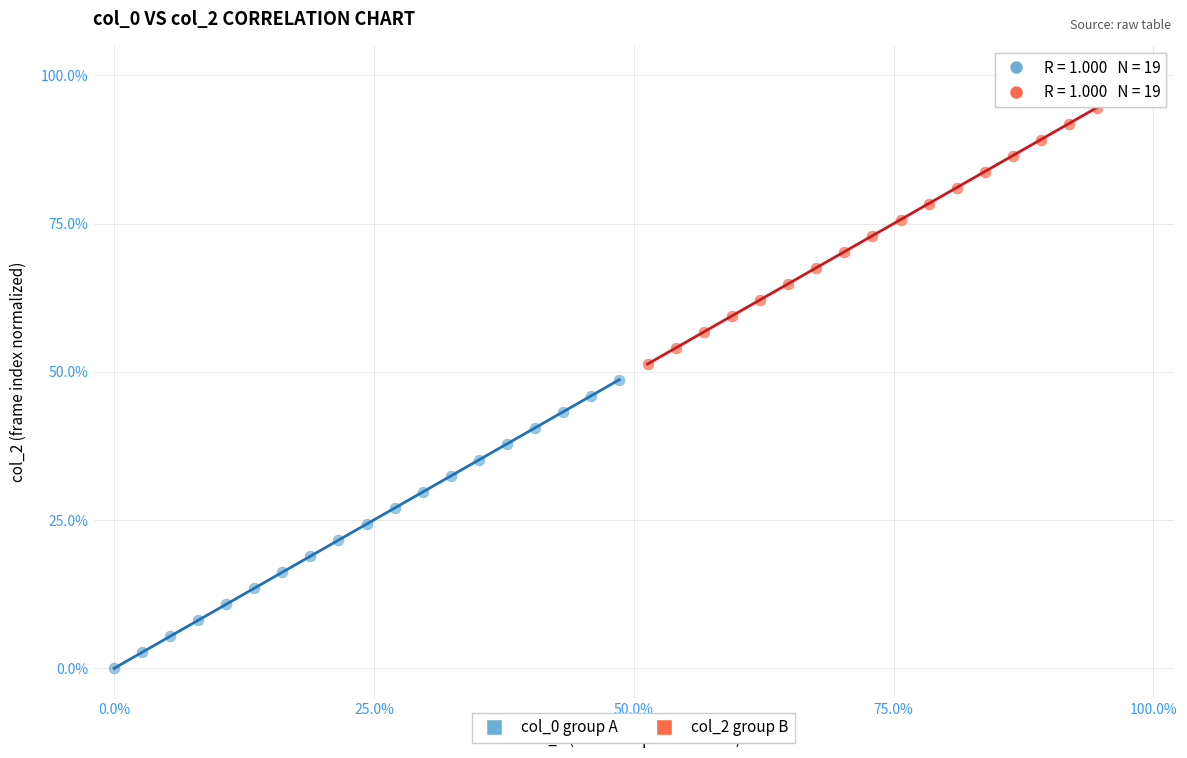

Which series reaches the maximum Y coordinate?

col_2 group B